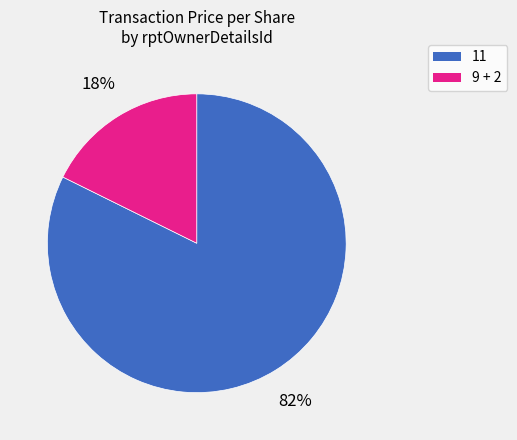

Is there any slice that represents more than half of the pie?

Yes